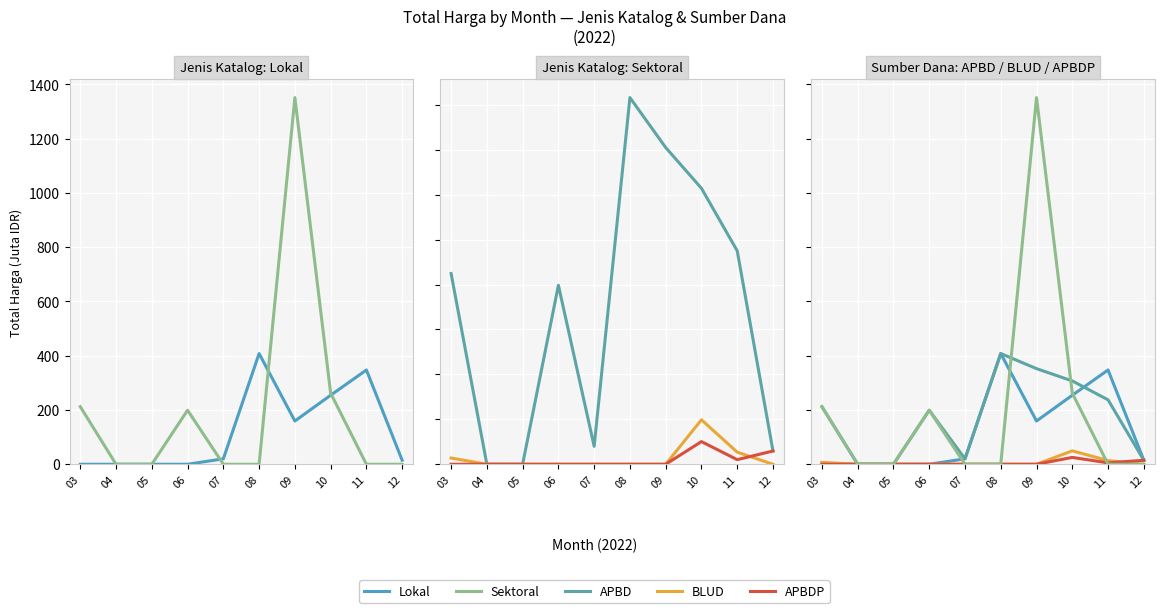

What is the sum of the APBD values at 03 and 05?

212.3